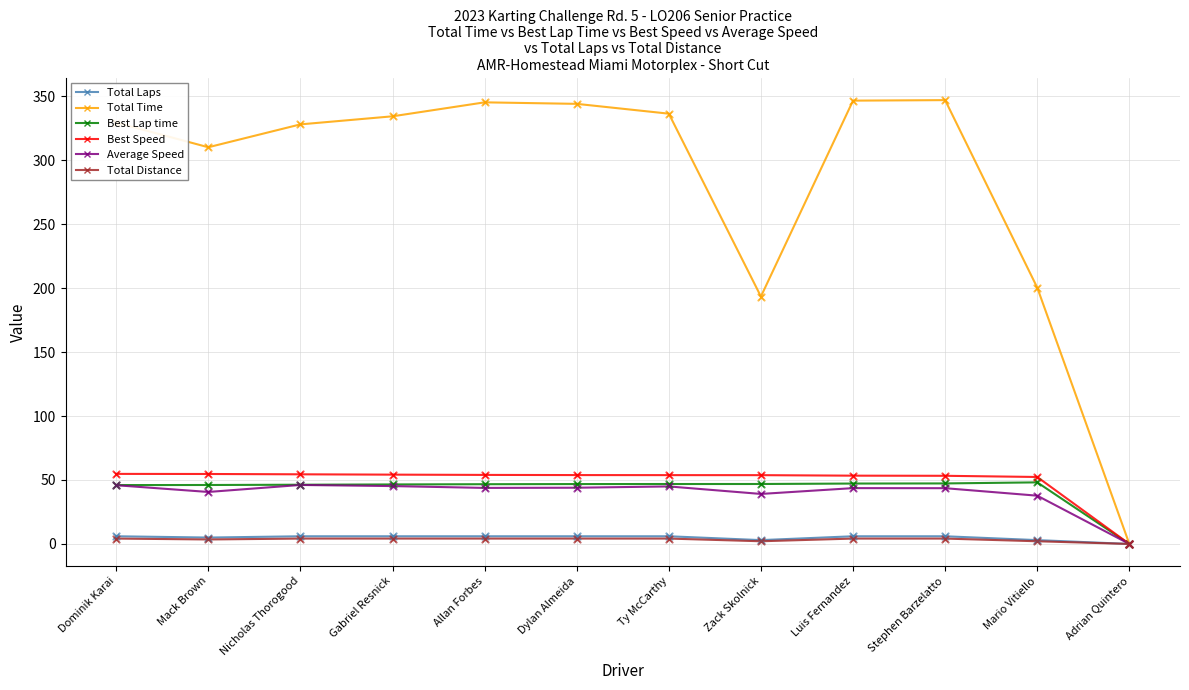

At how many categories does at least one series exceed 126?

11